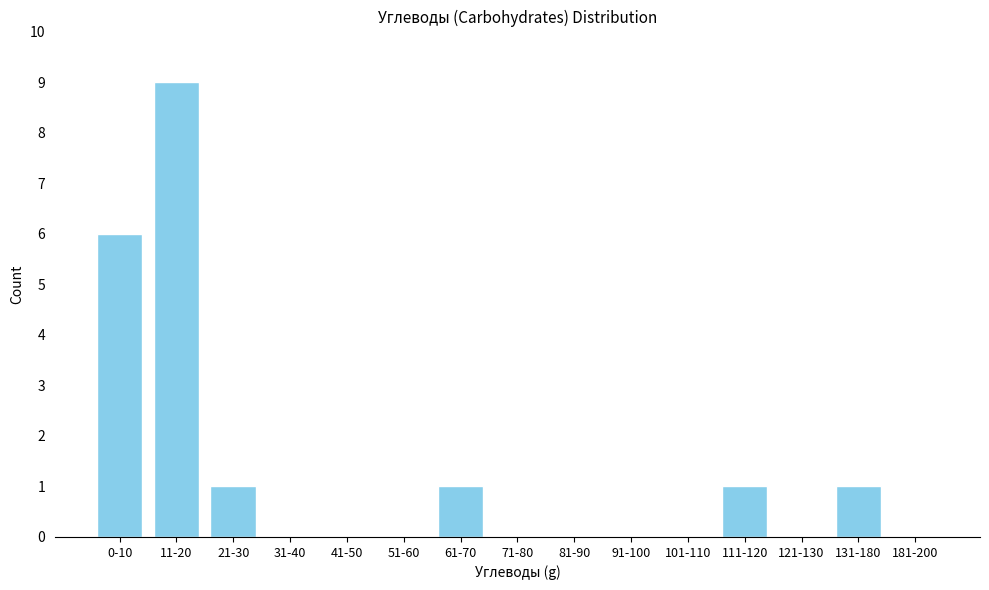

Reading left to right, extract all data points from this chart.

0-10=6	11-20=9	21-30=1	31-40=0	41-50=0	51-60=0	61-70=1	71-80=0	81-90=0	91-100=0	101-110=0	111-120=1	121-130=0	131-180=1	181-200=0